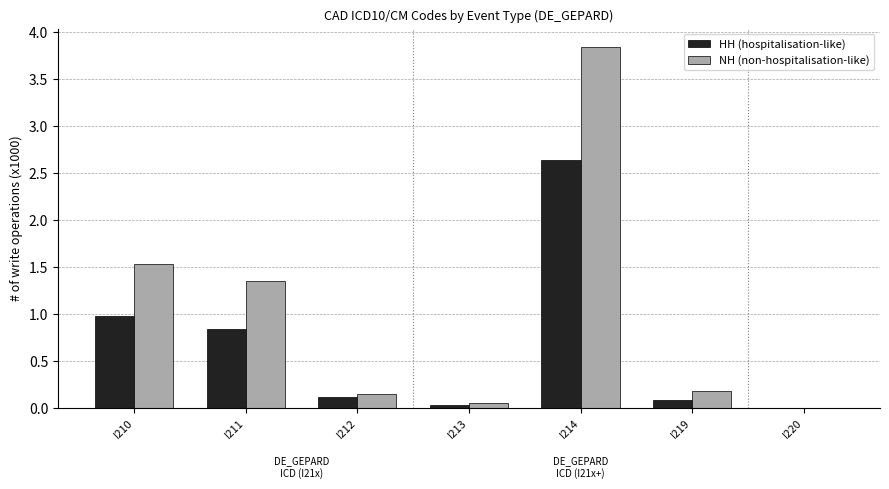

What is the total value across all series at I210?

2.5